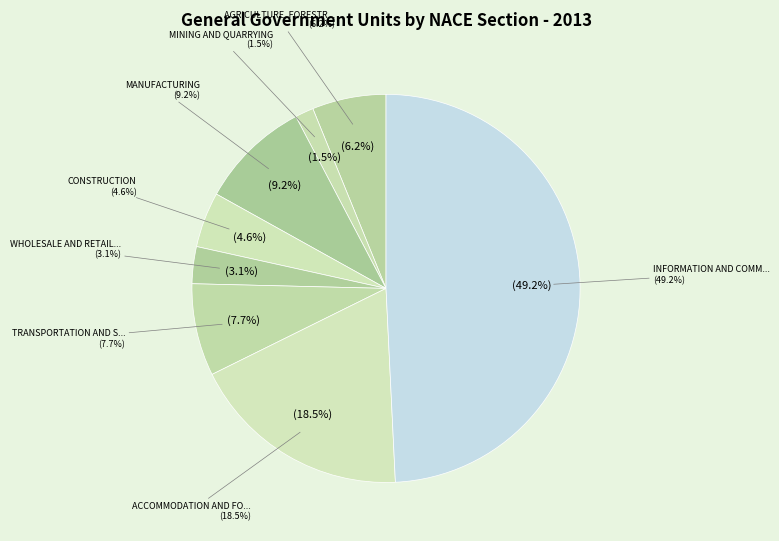

Which category has the smallest portion of the pie?

MINING AND QUARRYING